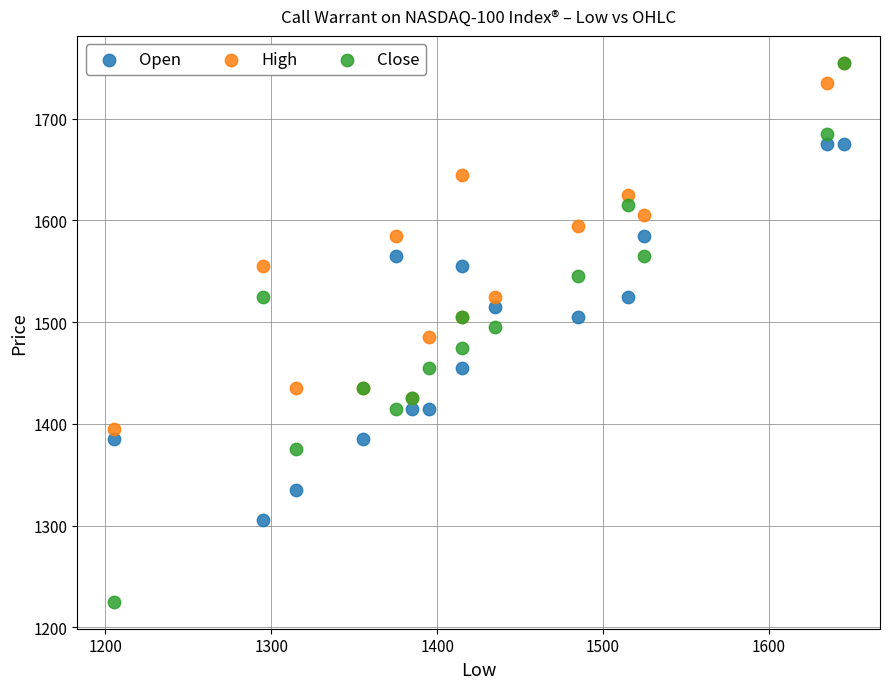

Which series has the largest Y range (max minus min)?

Close